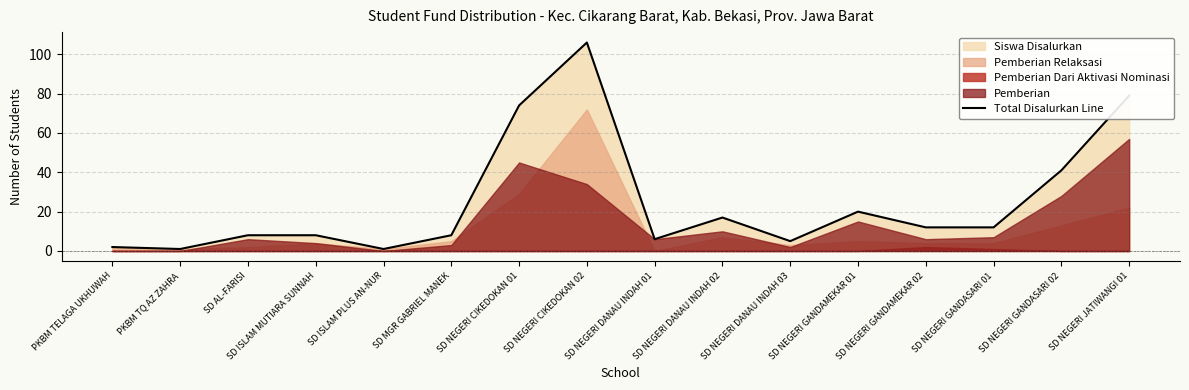

How many lines are shown in the chart?

1